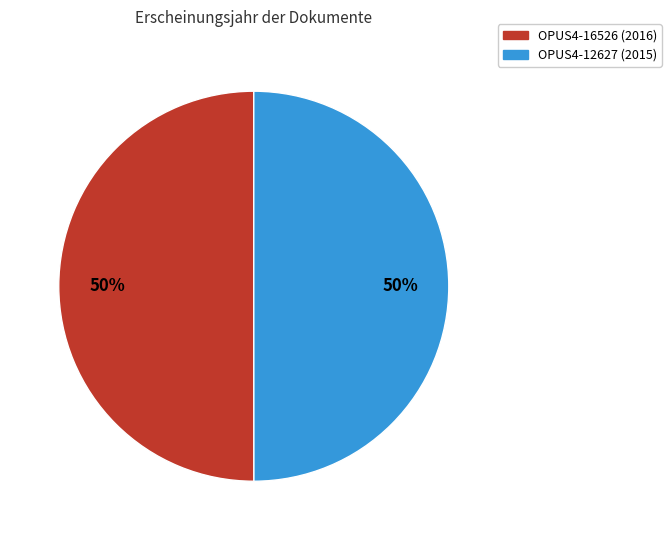

Combined, do OPUS4-16526 and OPUS4-12627 account for over 50%?

Yes